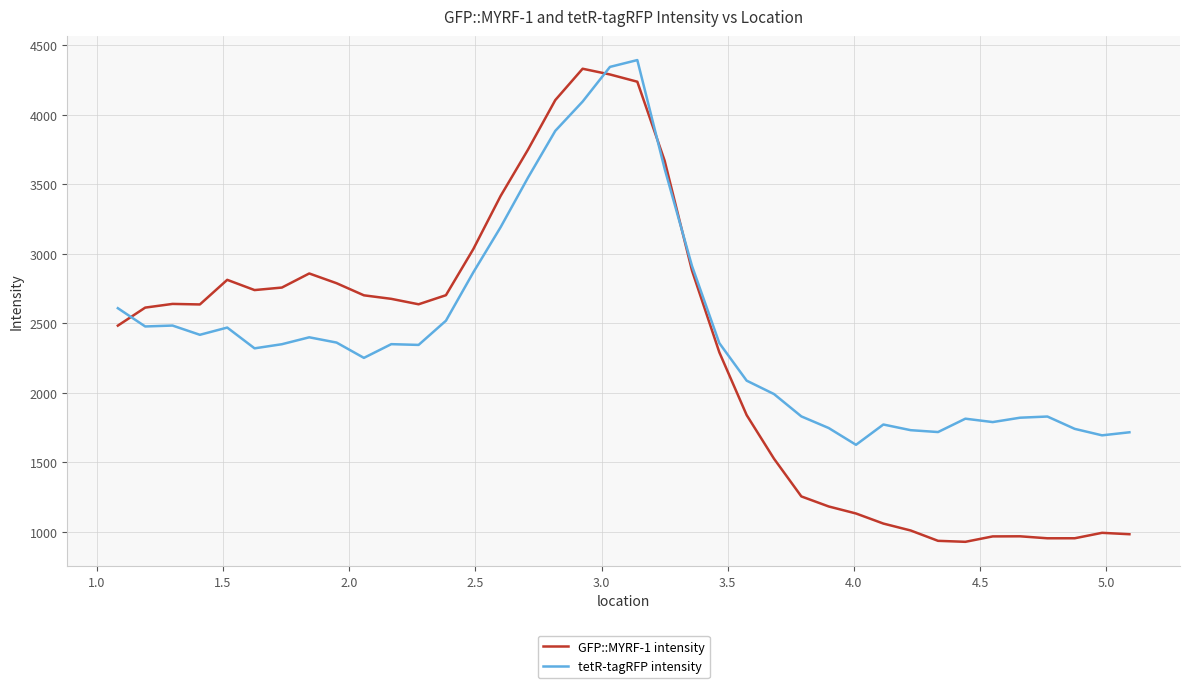

True or false: tetR-tagRFP intensity and GFP::MYRF-1 intensity cross at least once.

True